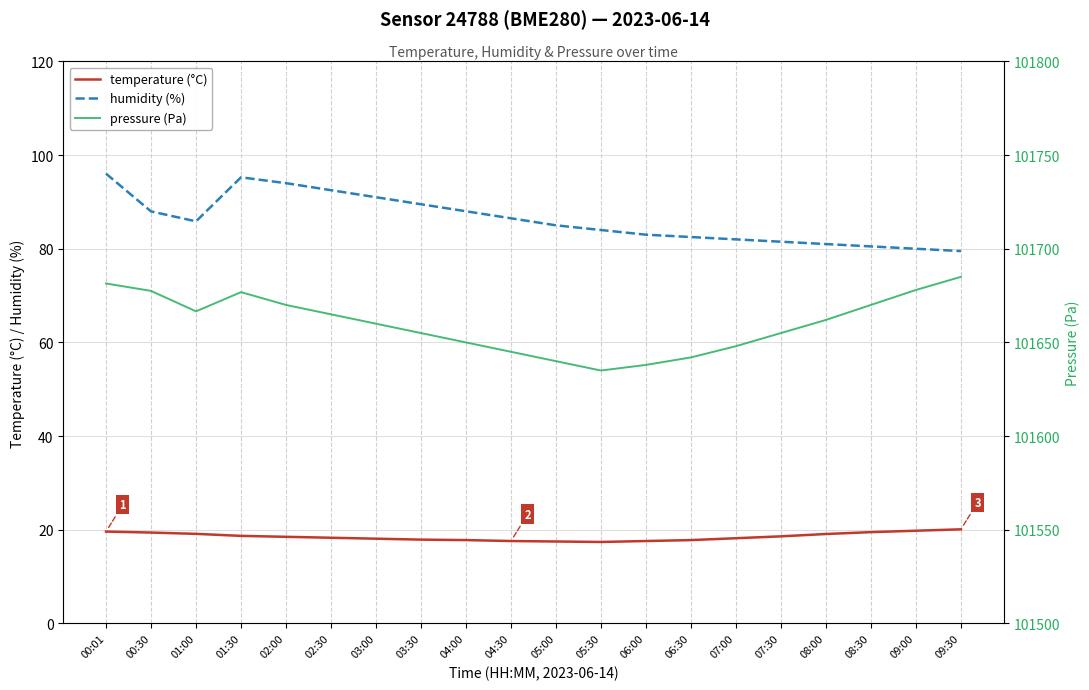

Reading left to right, transcribe all the data shown in this chart.

temperature (°C): 00:01=19.6	00:30=19.4	01:00=19.1	01:30=18.7	02:00=18.5	02:30=18.3	03:00=18.1	03:30=17.9	04:00=17.8	04:30=17.6	05:00=17.5	05:30=17.4	06:00=17.6	06:30=17.8	07:00=18.2	07:30=18.6	08:00=19.1	08:30=19.5	09:00=19.8	09:30=20.1
humidity (%): 00:01=96.0	00:30=88.0	01:00=85.8	01:30=95.2	02:00=94.0	02:30=92.5	03:00=91.0	03:30=89.5	04:00=88.0	04:30=86.5	05:00=85.0	05:30=84.0	06:00=83.0	06:30=82.5	07:00=82.0	07:30=81.5	08:00=81.0	08:30=80.5	09:00=80.0	09:30=79.5
pressure (Pa): 00:01=101681.5	00:30=101677.5	01:00=101666.6	01:30=101676.8	02:00=101670.0	02:30=101665.0	03:00=101660.0	03:30=101655.0	04:00=101650.0	04:30=101645.0	05:00=101640.0	05:30=101635.0	06:00=101638.0	06:30=101642.0	07:00=101648.0	07:30=101655.0	08:00=101662.0	08:30=101670.0	09:00=101678.0	09:30=101685.0